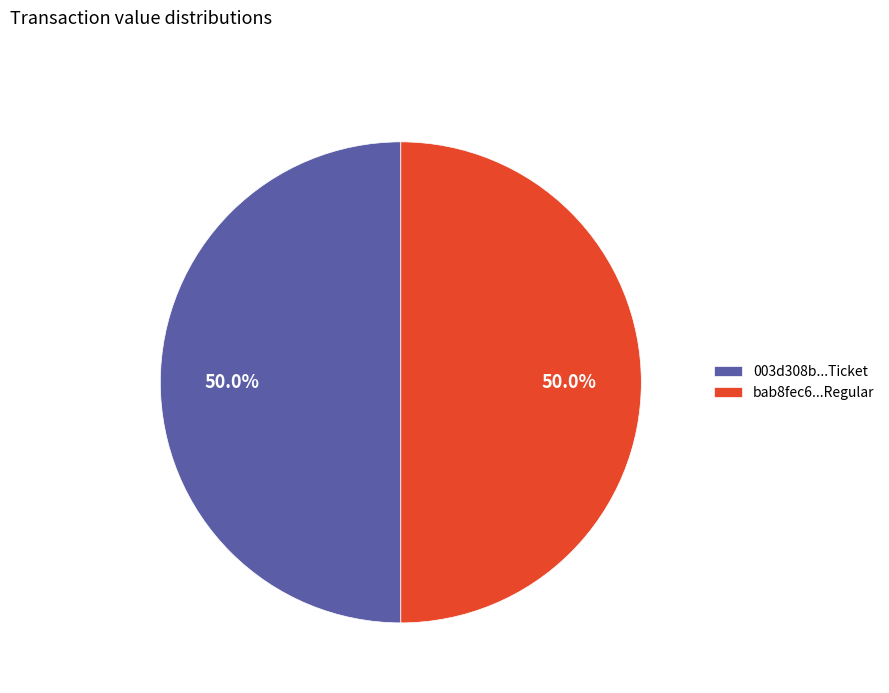

What portion of the pie excludes 003d308b...Ticket?

50.0%